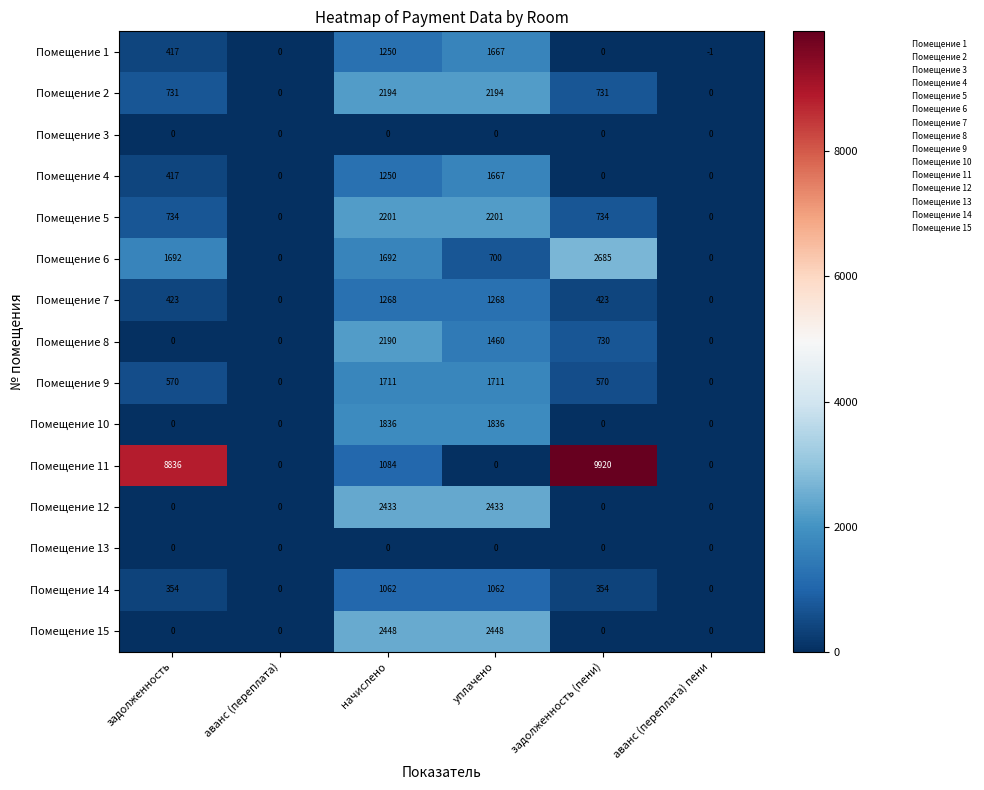

True or false: Помещение 6 has a value of 700 at уплачено.

True